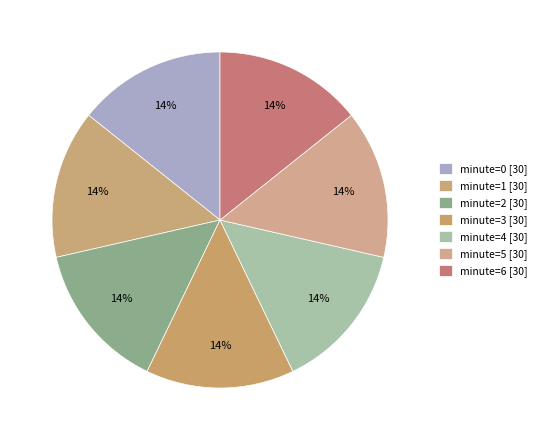

Does minute=2 [30] account for over 50% of the chart?

No